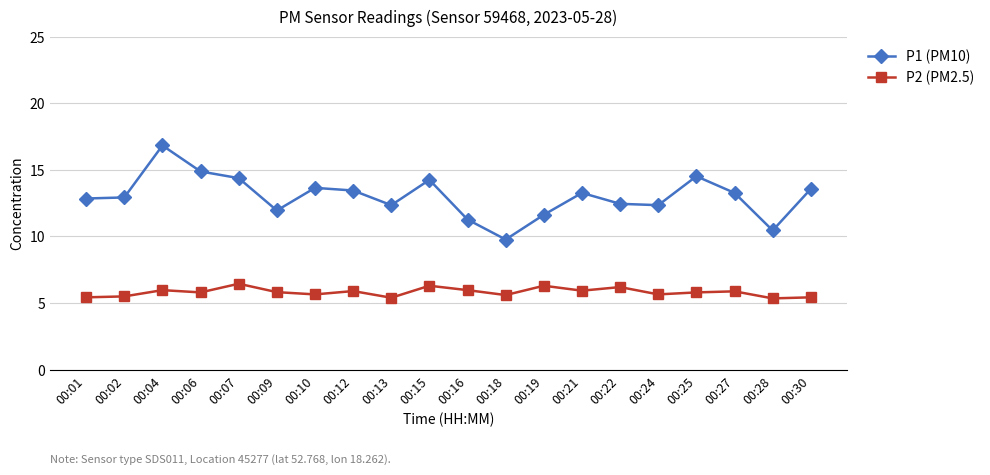

Is it true that P2 (PM2.5) equals 5.4 at 00:30?

True